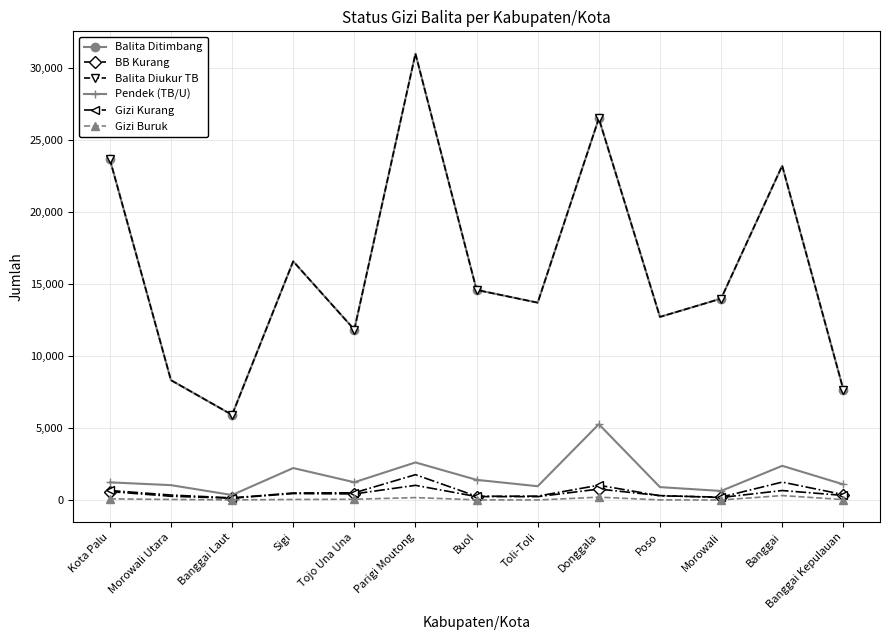

At which label does BB Kurang first exceed 333?

Kota Palu